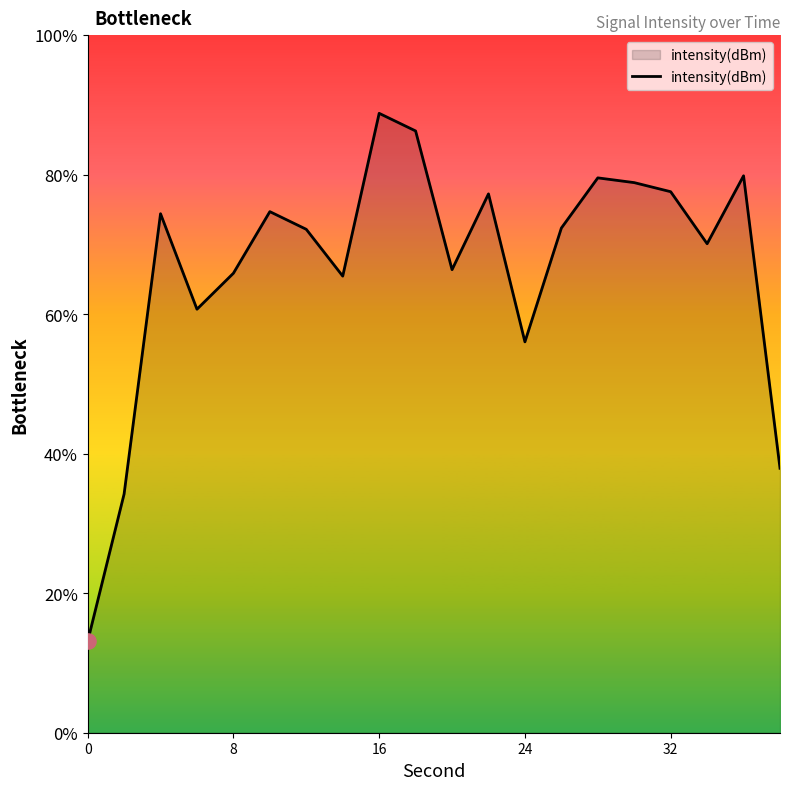

What is the change in value from 8 to 24?

-4.9